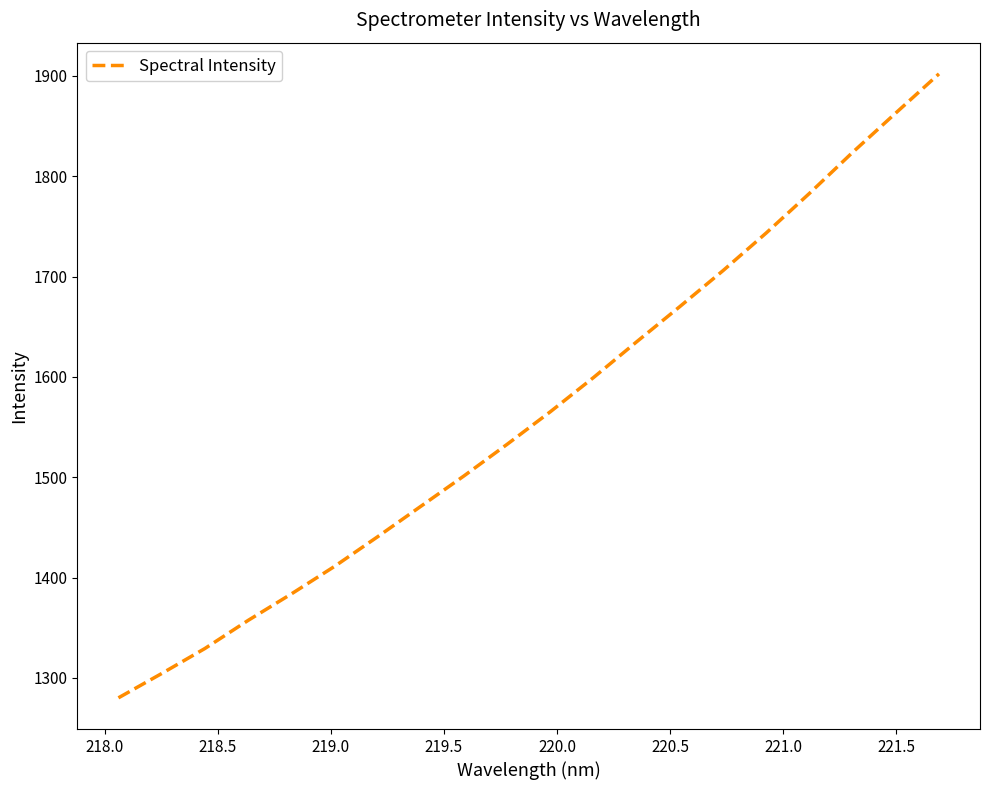

What is the maximum value shown in the chart?

1902.1